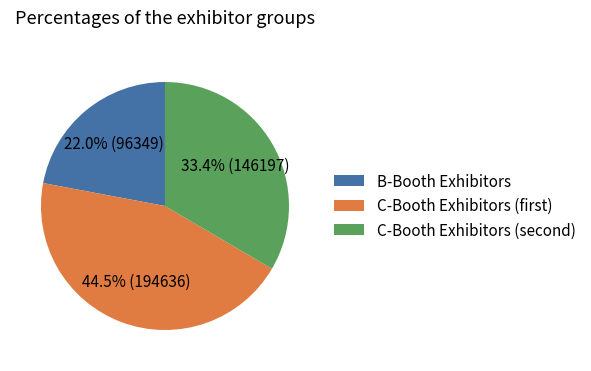

Which slice is the largest?

C-Booth Exhibitors (first)